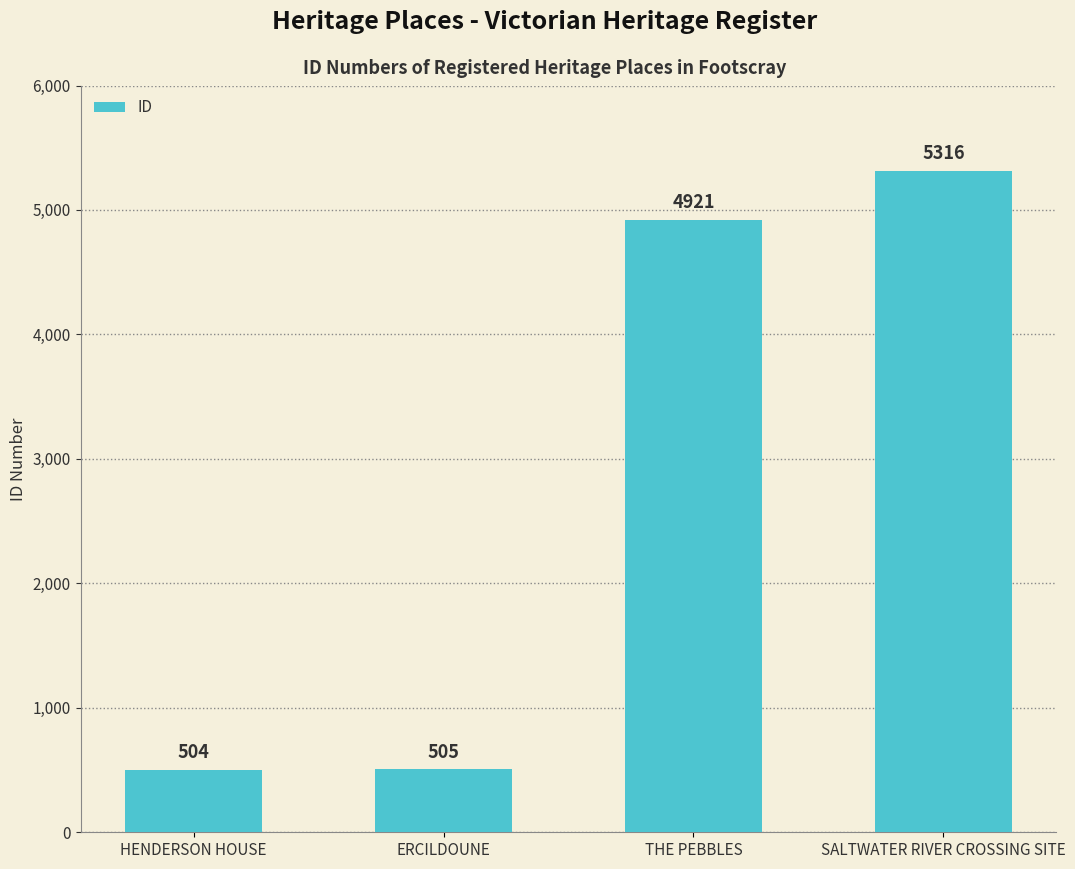

Which category has the lowest value across all series?

HENDERSON HOUSE